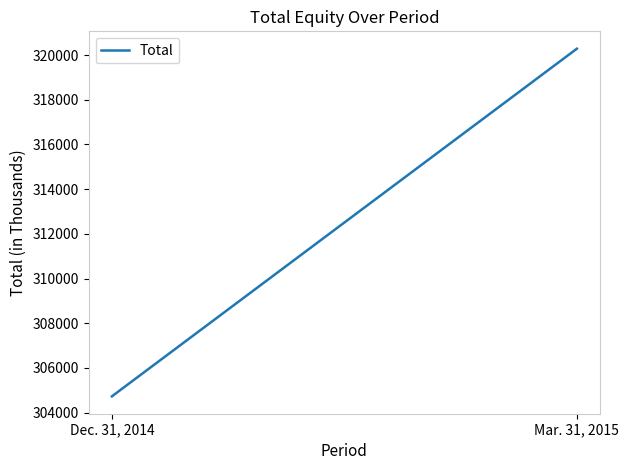

The chart shows a value of 304728 at Dec. 31, 2014. True or false?

True